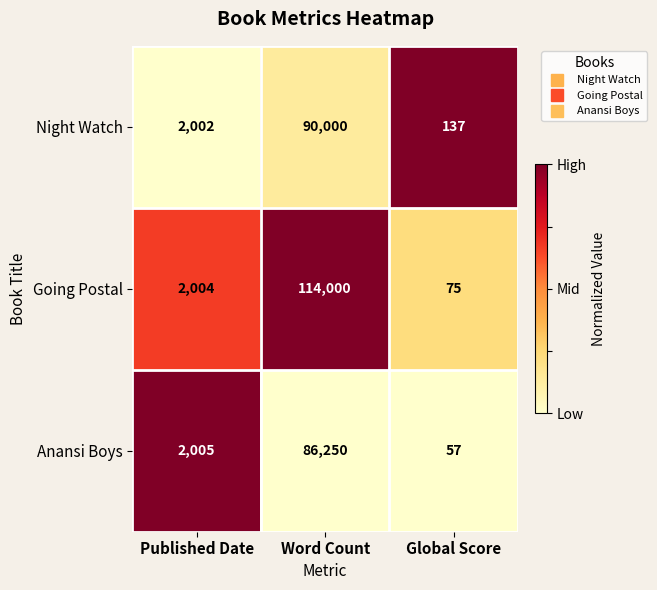

Which series has the widest spread of values?

Going Postal